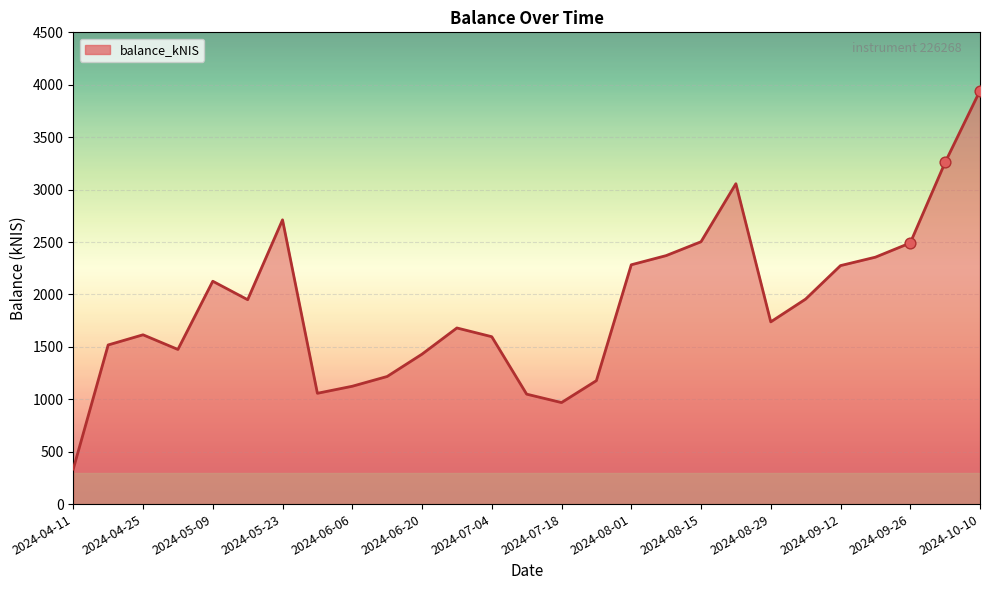

What is the minimum value shown in the chart?

334.2